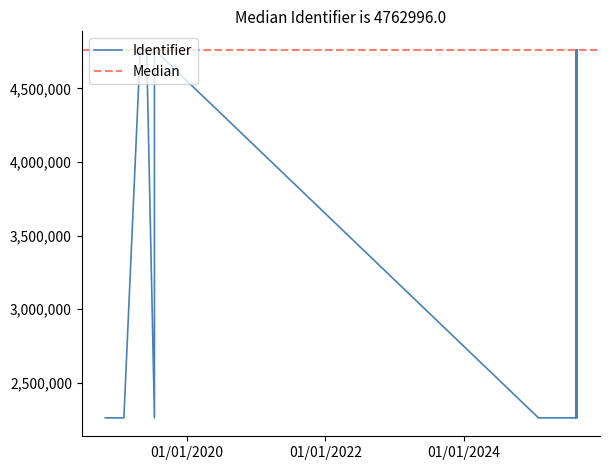

Is it true that the value at 2025-08-15 is 2260302?

True